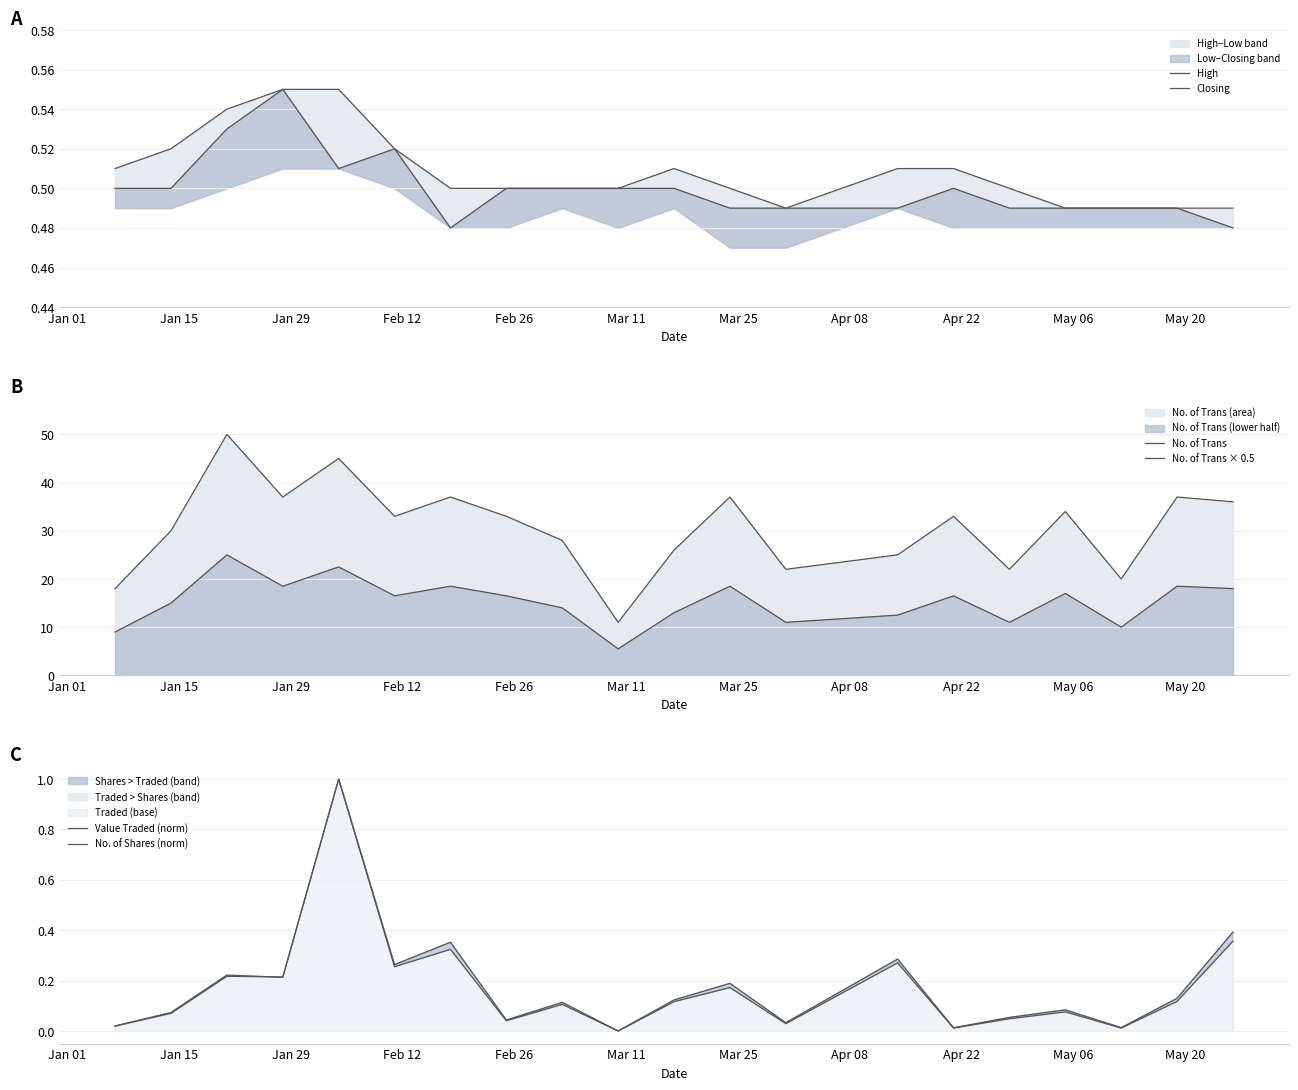

At which label is No. of Trans closest to 30?

Jan 15